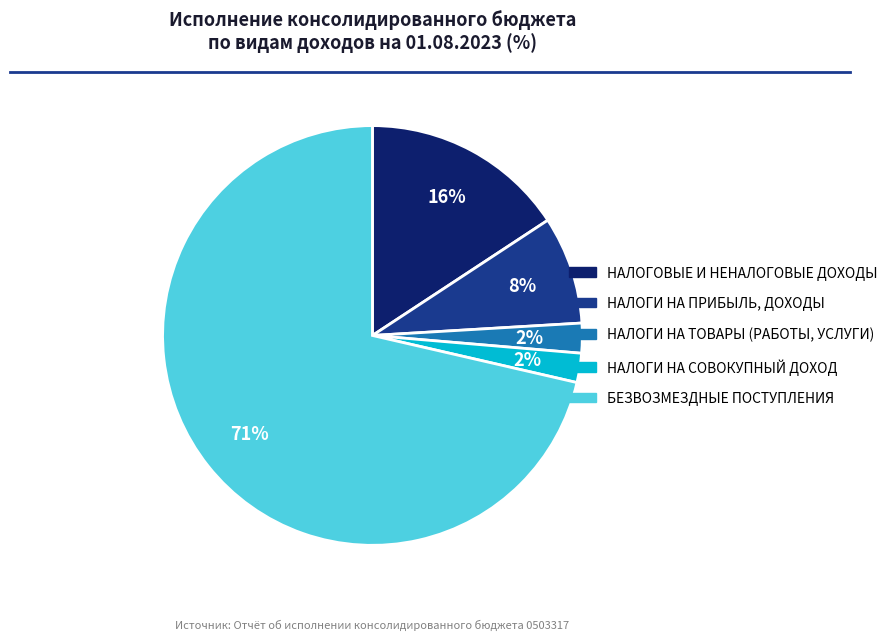

To the nearest percent, what portion does НАЛОГИ НА ПРИБЫЛЬ, ДОХОДЫ represent?

8%